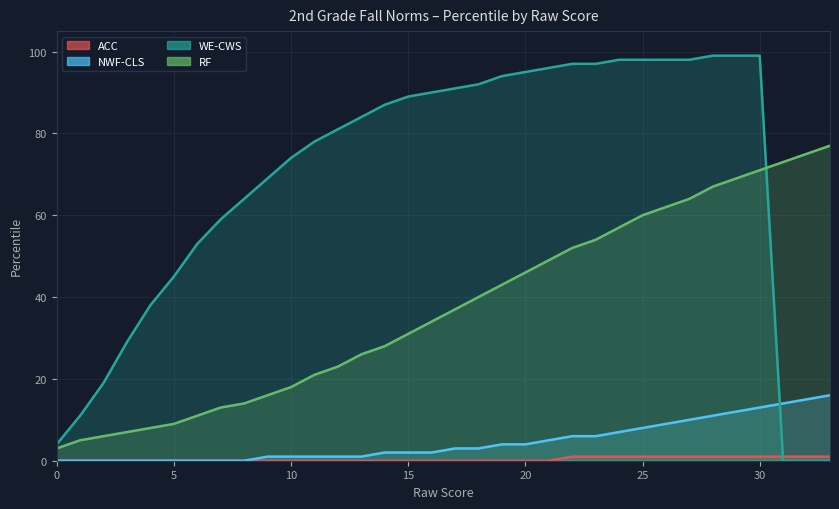

Which has a higher value, 31 or 14?

31